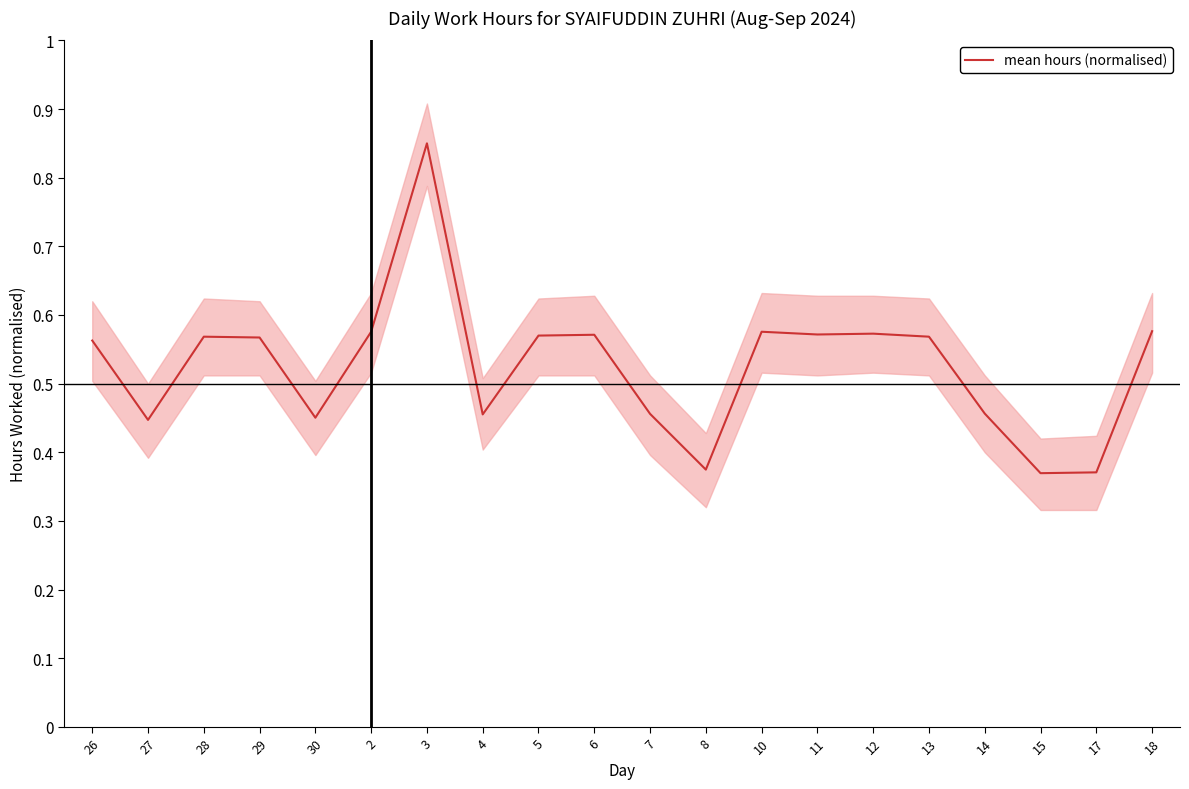

Which has a higher value, 28 or 11?

11